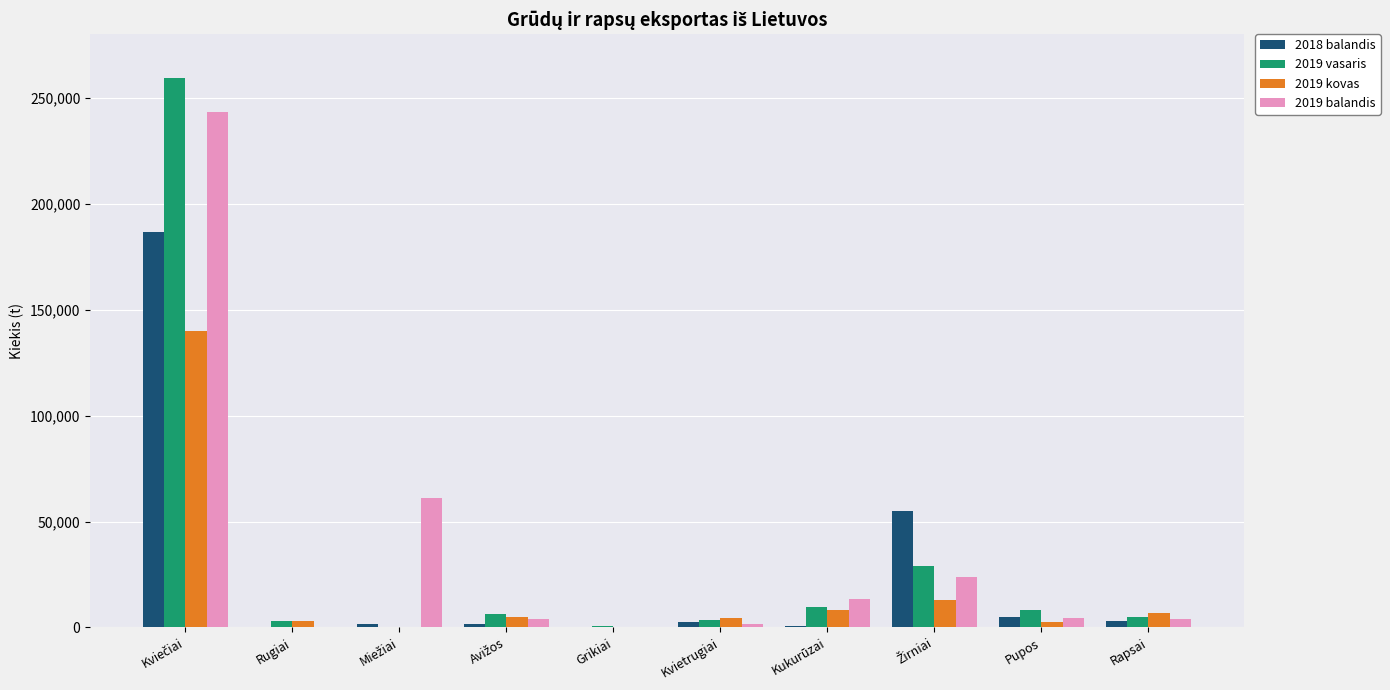

What is the maximum value shown in the chart?

259512.7